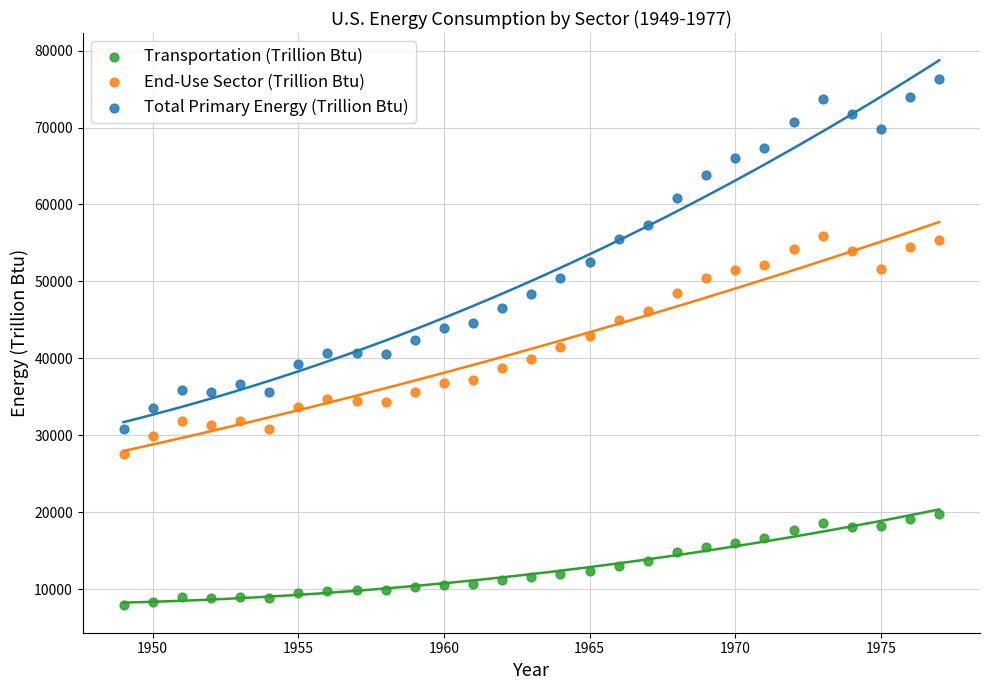

Which series reaches the minimum Y coordinate?

Transportation (Trillion Btu)